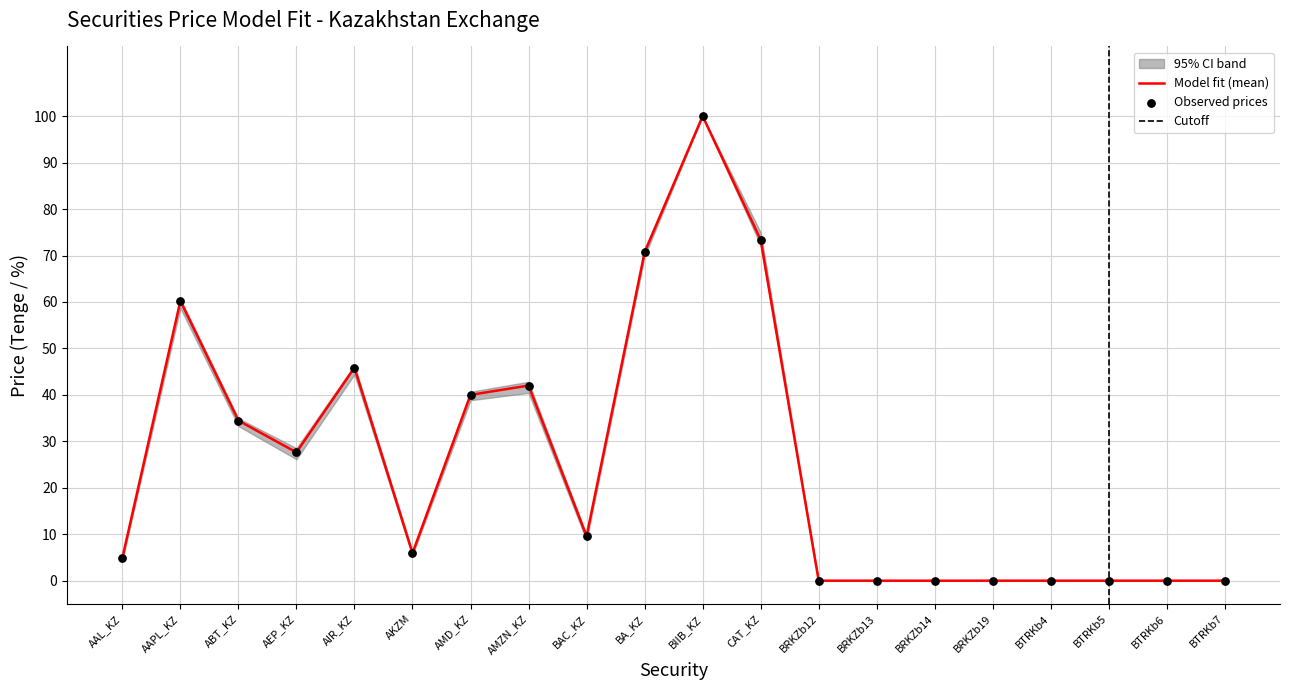

At which label is Model fit (mean) closest to 50?

AIR_KZ